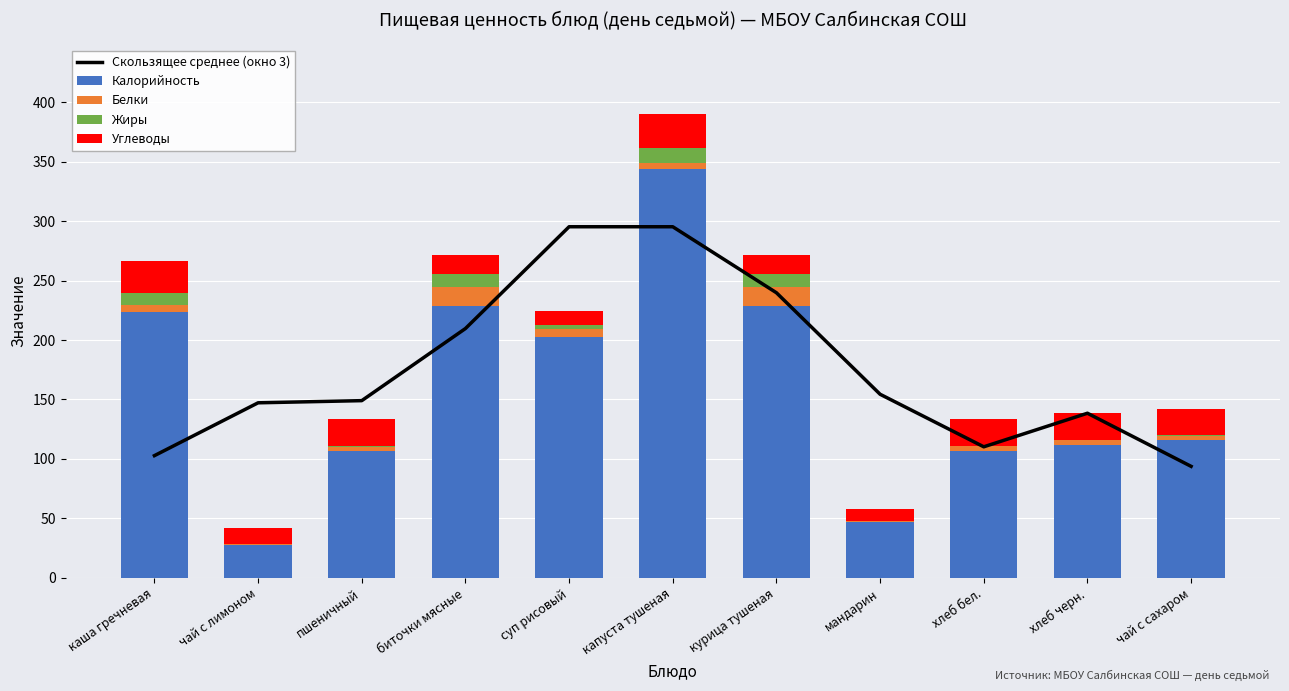

List the series in order of their peak value, lowest first.

Жиры, Белки, Углеводы, Скользящее среднее (окно 3), Калорийность